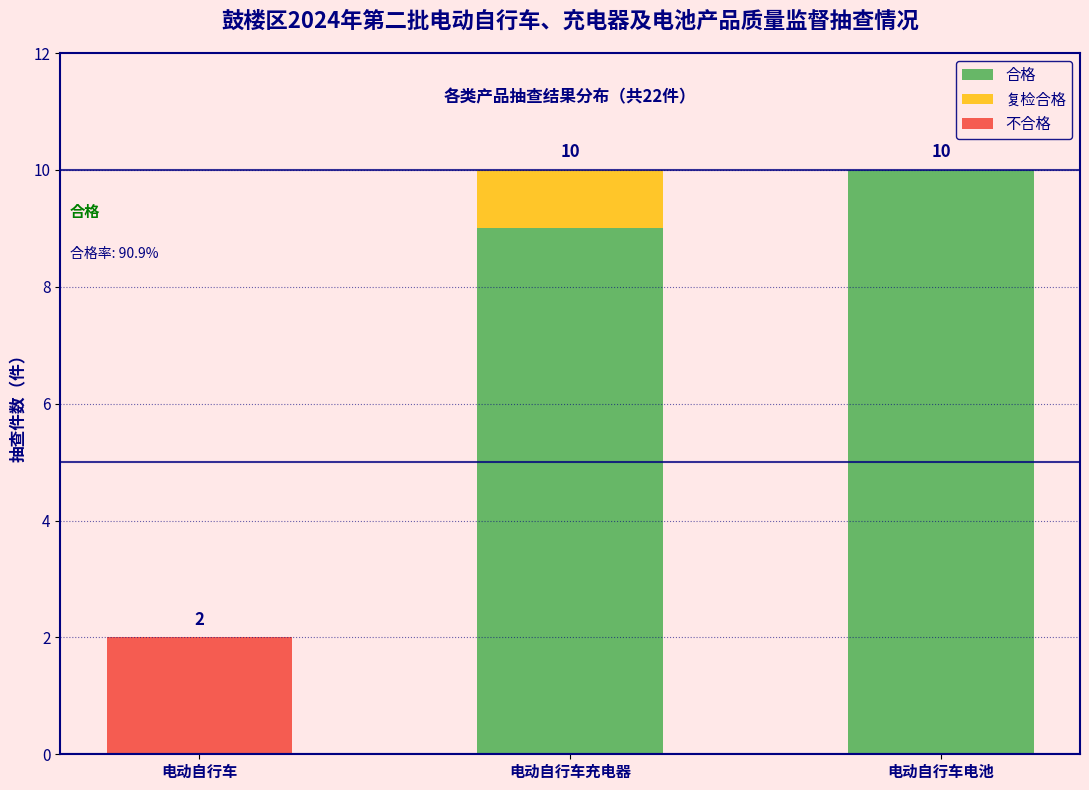

Reading left to right, transcribe the values for 合格.

电动自行车=0	电动自行车充电器=9	电动自行车电池=10